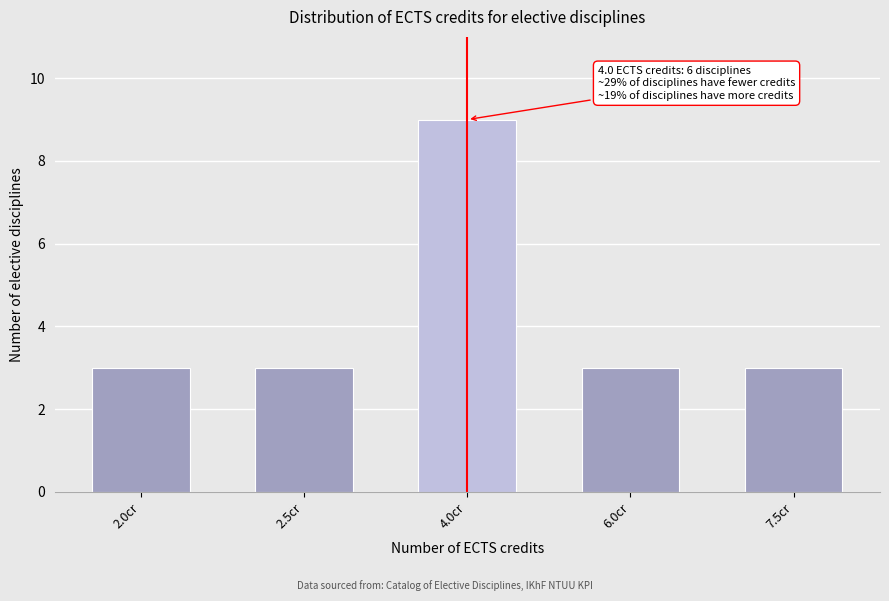

Reading right to left, what are all the values shown in this chart?

3	3	9	3	3